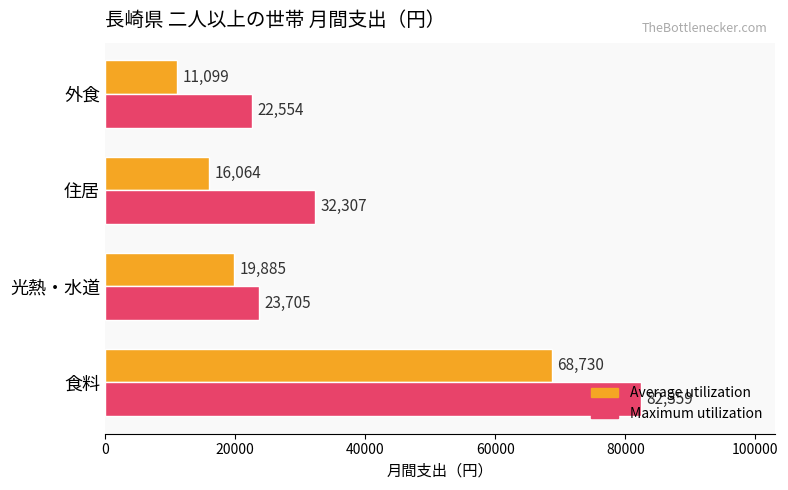

What is the difference between the Maximum utilization values at 食料 and 外食?

59805